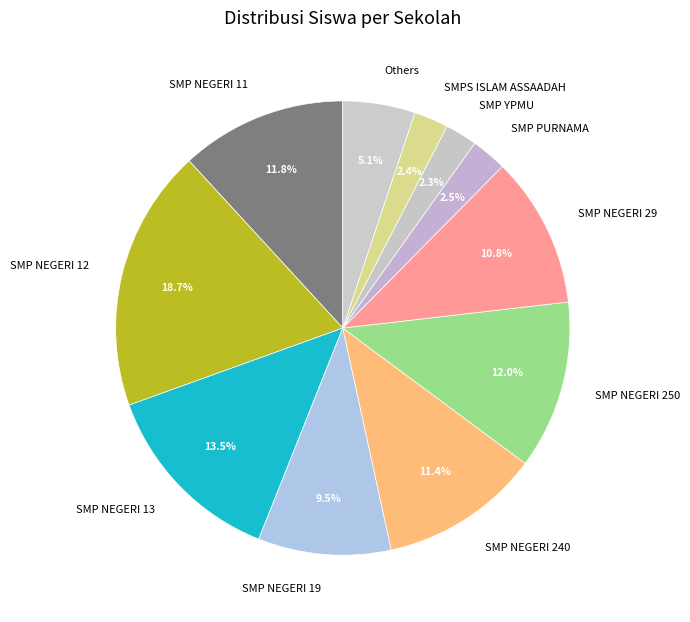

How much of the chart is everything except Others?

94.9%